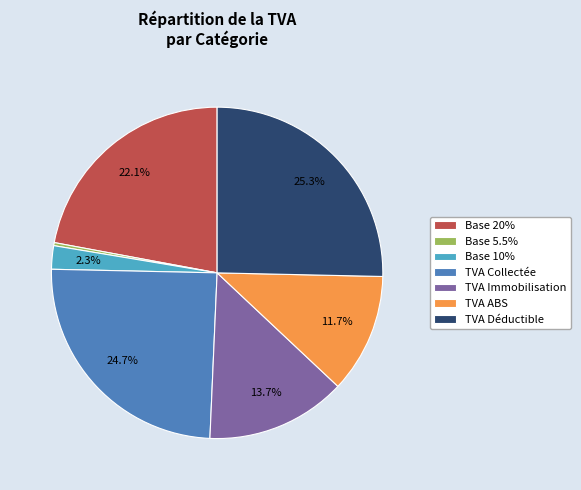

How many slices are in this pie chart?

7